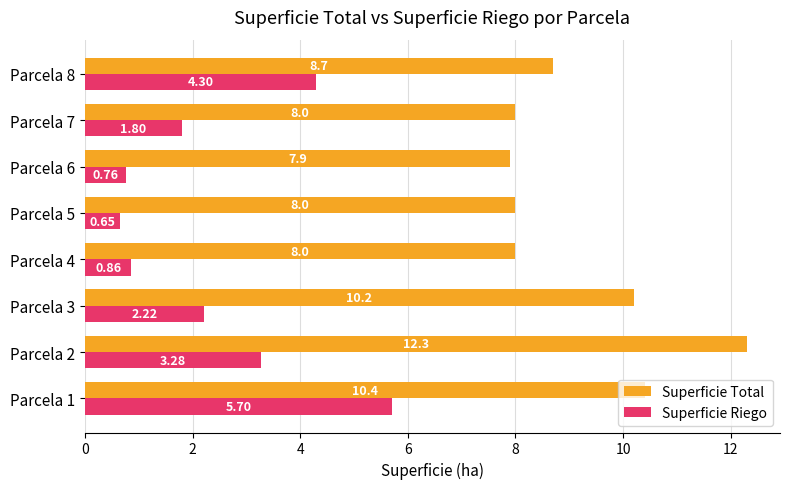

What is the highest value of the Superficie Total series?

12.3